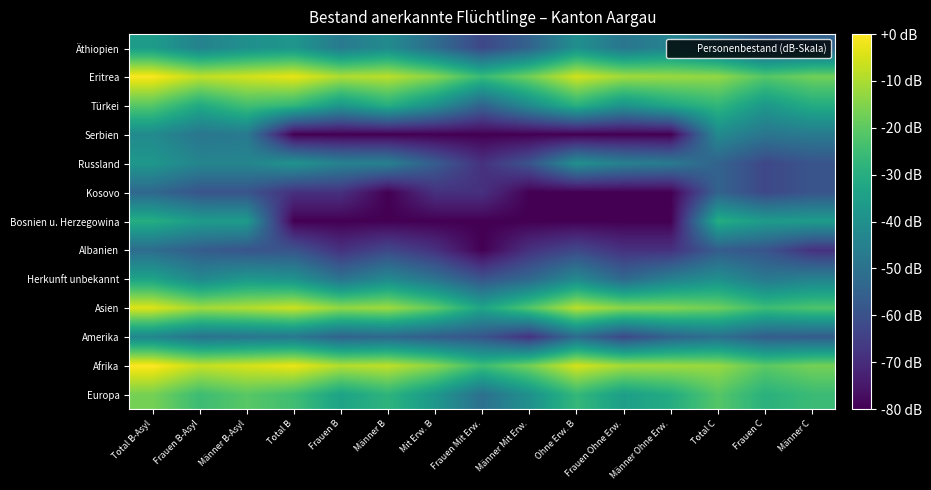

What is the difference between the highest and lowest values at Männer B-Asyl?

54.0